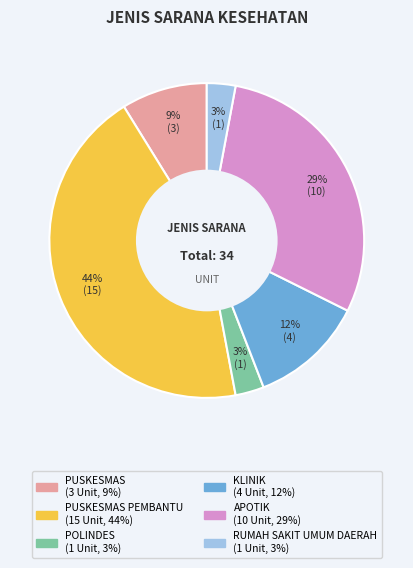

To the nearest percent, what is the difference between the largest and smallest slice percentages?

41%